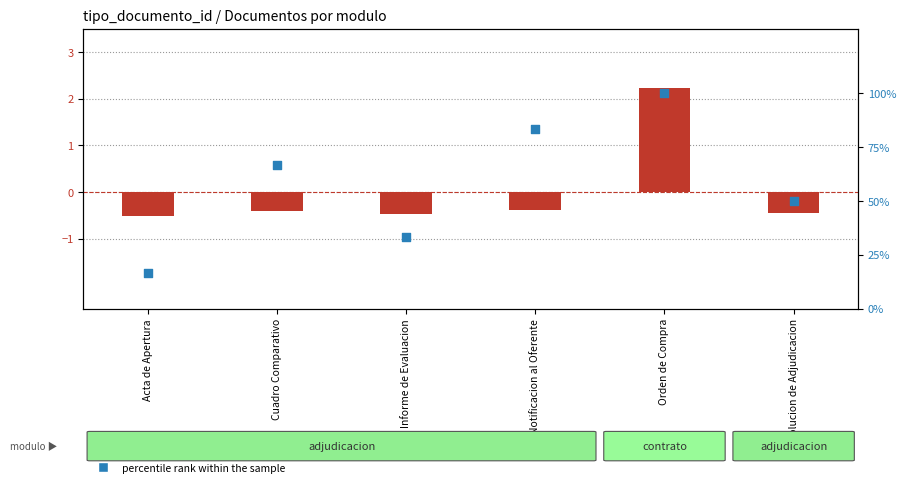

Is the value of percentile rank within the sample at Informe de Evaluacion greater than the value of transformed count at Acta de Apertura?

Yes